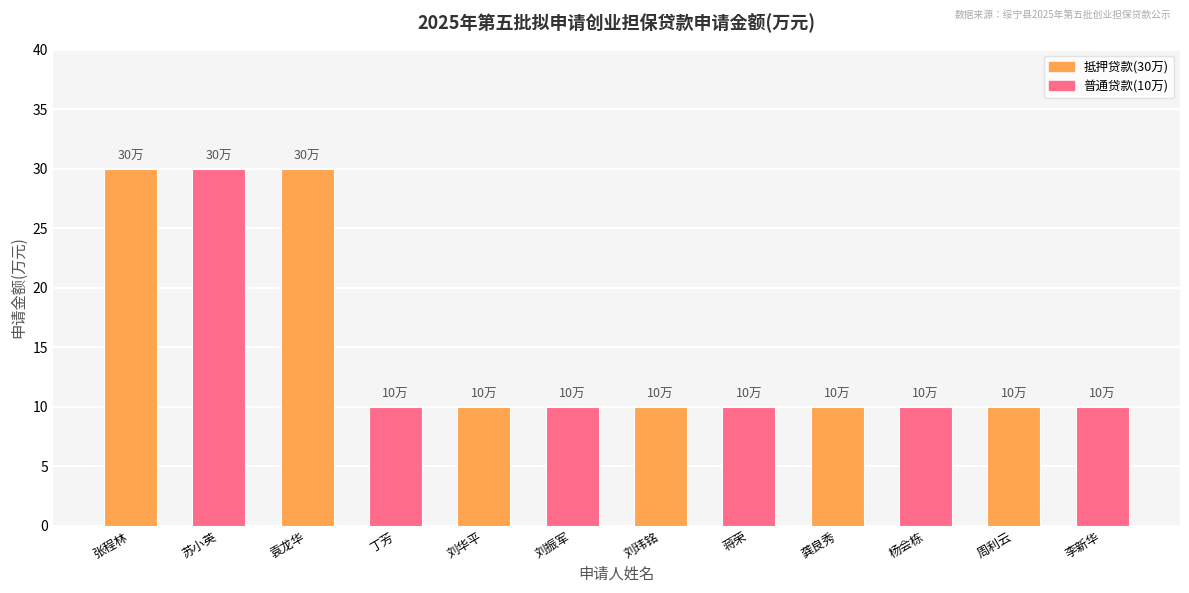

What is the greatest value displayed?

30